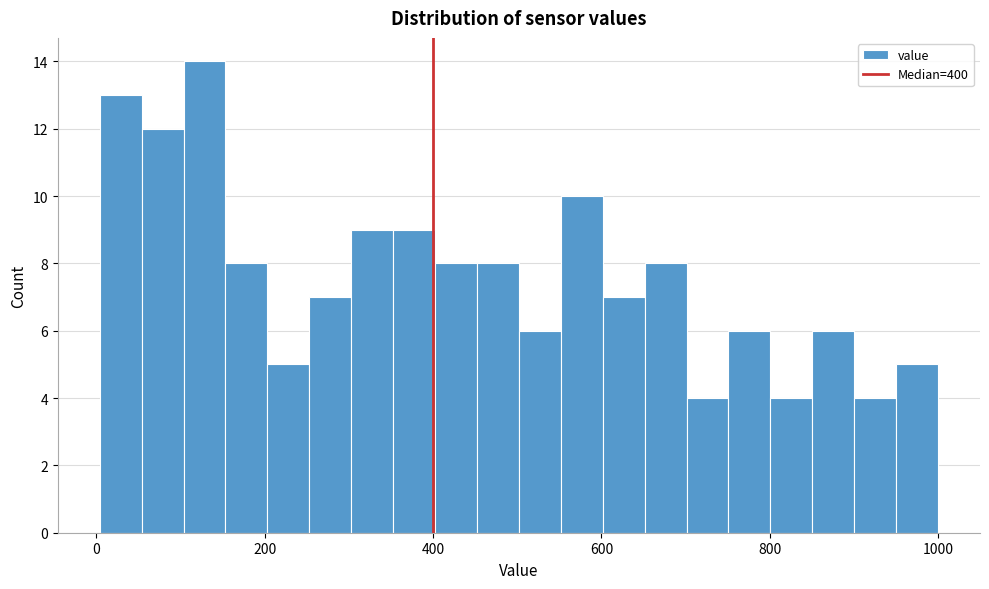

Around what value on the x-axis is the tallest bar? Give the approximate position of its centre, as read against the axis.

120